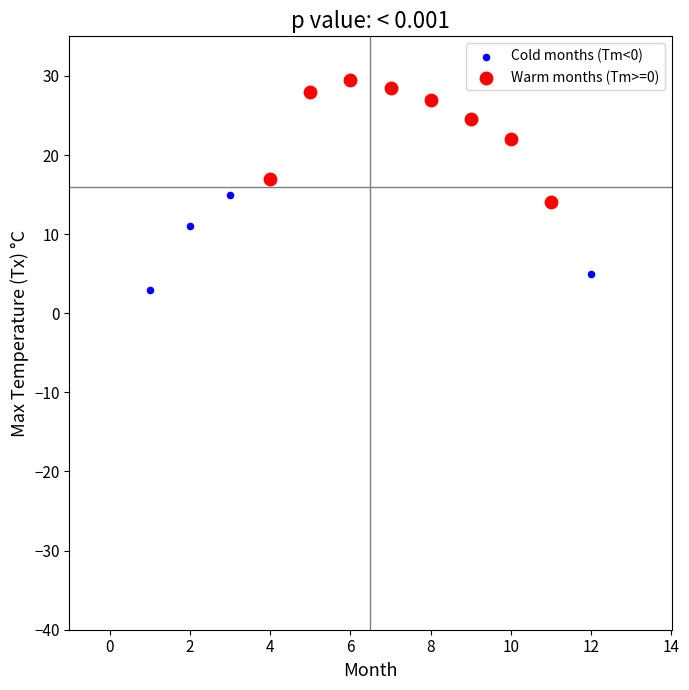

Which series has the widest spread of Y values?

Warm months (Tm>=0)